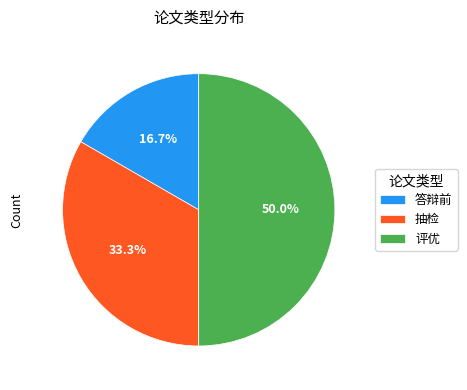

Which has a higher value, 答辩前 or 评优?

评优